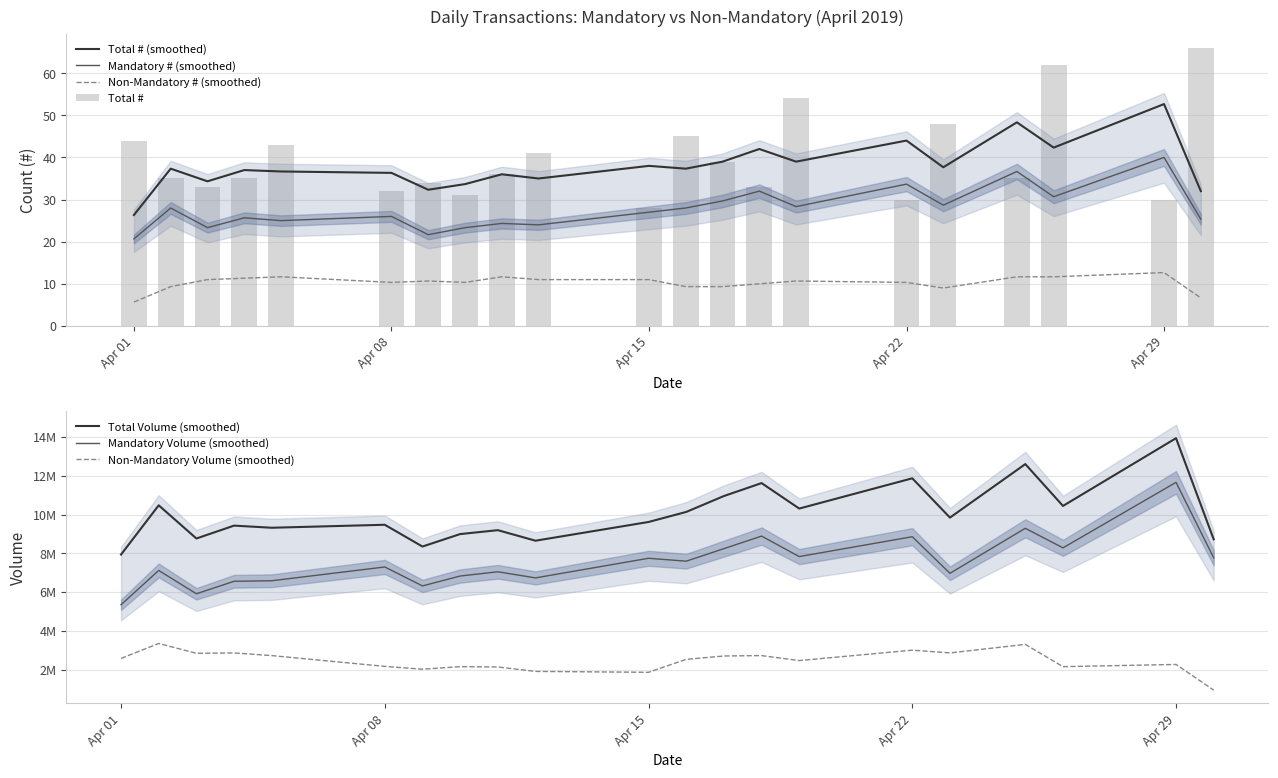

Which category has the highest value across all series?

2019-04-30